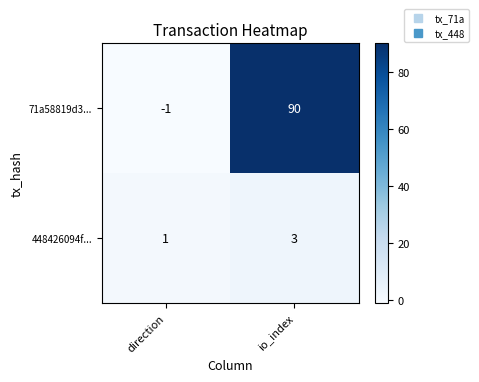

Read the 448426094f... value at io_index.

3